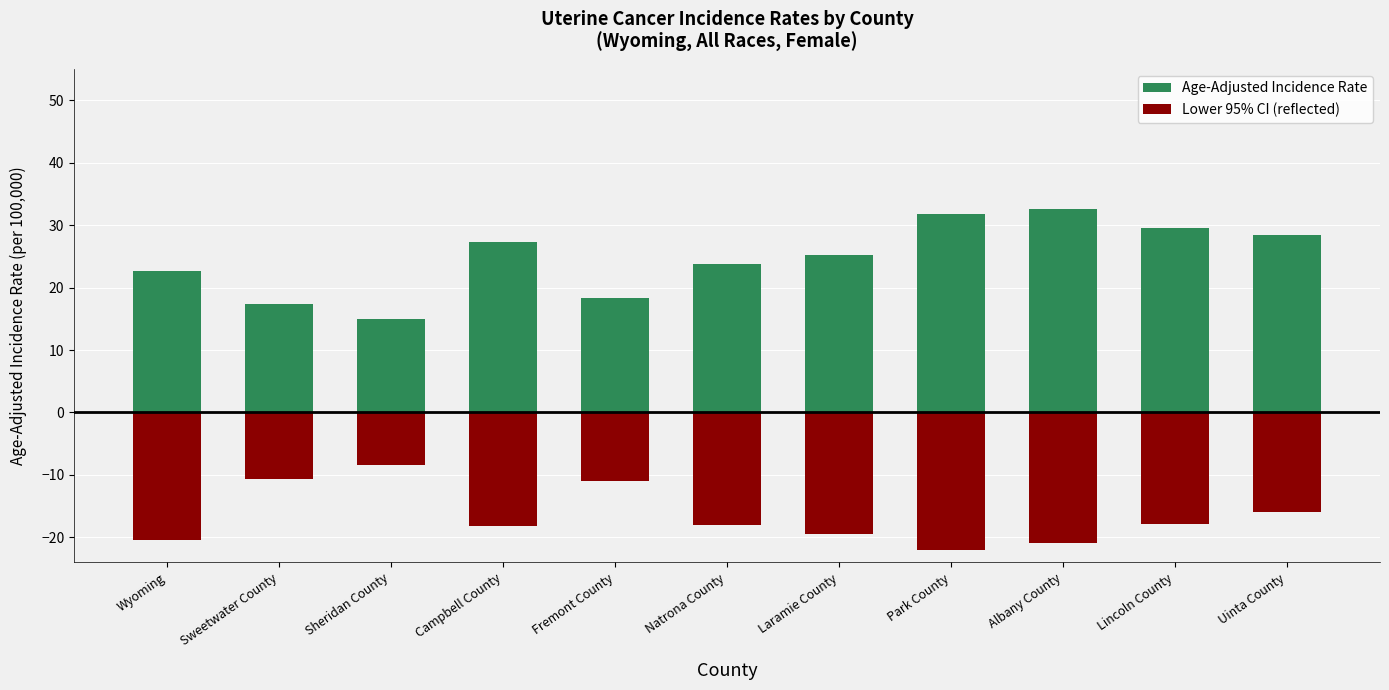

Rank the series by their maximum value, from highest to lowest.

Age-Adjusted Incidence Rate, Lower 95% CI (reflected)